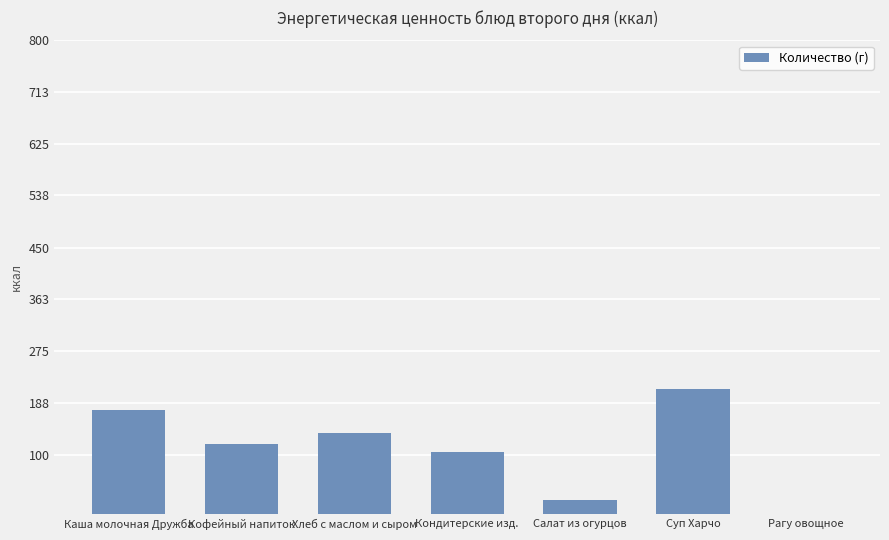

Reading left to right, transcribe all the data shown in this chart.

Каша молочная Дружба=176.0	Кофейный напиток=118.7	Хлеб с маслом и сыром=136.0	Кондитерские изд.=104.2	Салат из огурцов=23.5	Суп Харчо=211.4	Рагу овощное=0.0